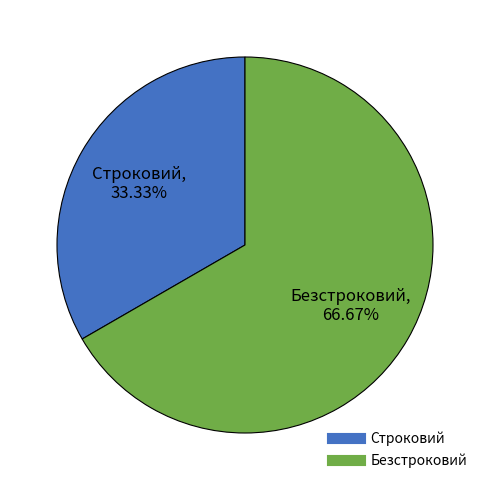

How much of the chart is everything except Безстроковий?

33.3%